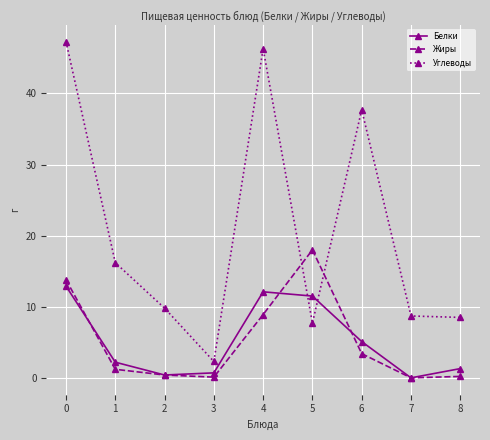

Where is Углеводы nearest to the value 24?

1